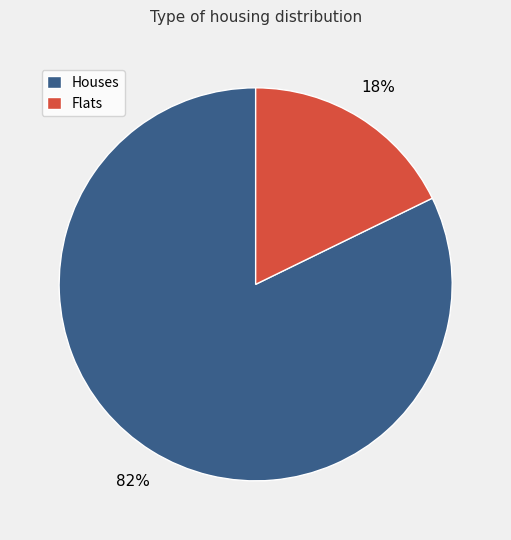

How many segments does this pie chart have?

2